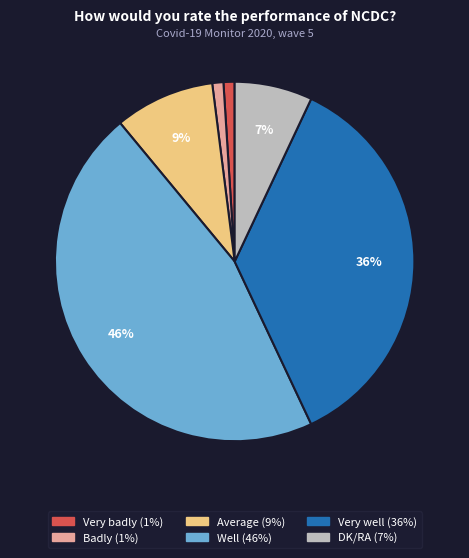

What is the largest slice in the pie chart?

Well